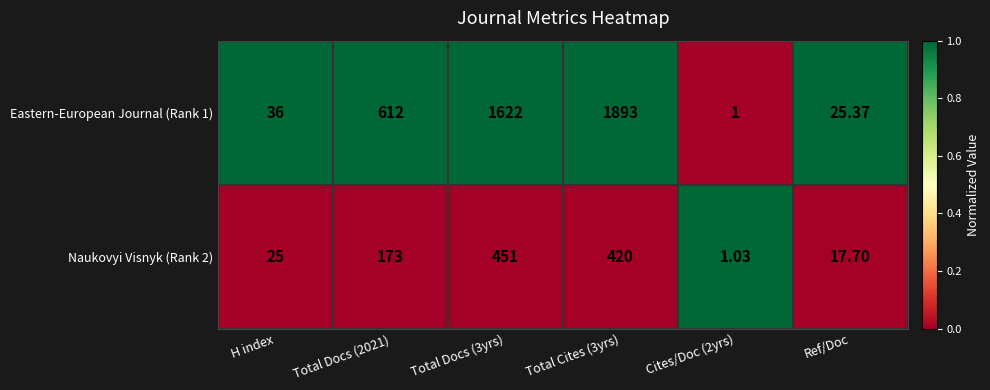

Count the number of data series in this chart.

2